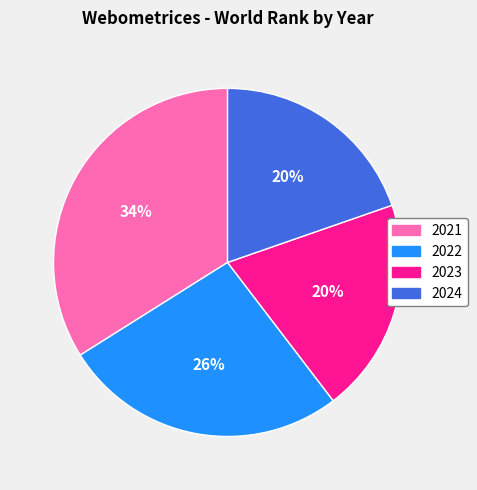

What is the largest slice in the pie chart?

2021